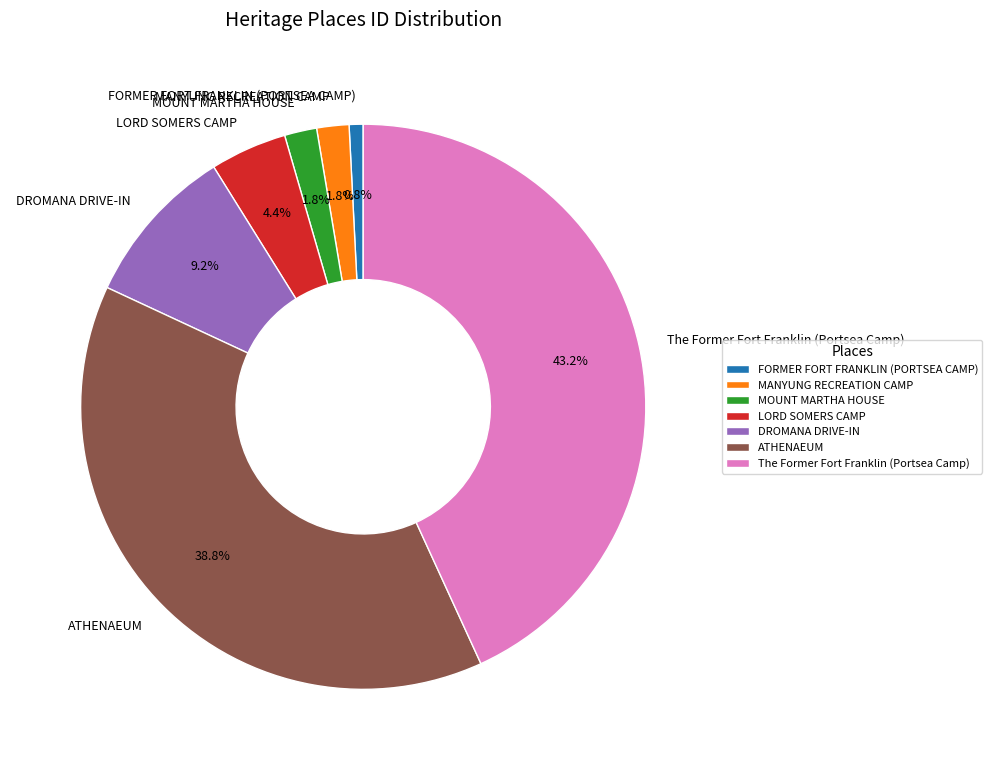

What percentage is NOT represented by MANYUNG RECREATION CAMP?

98.2%